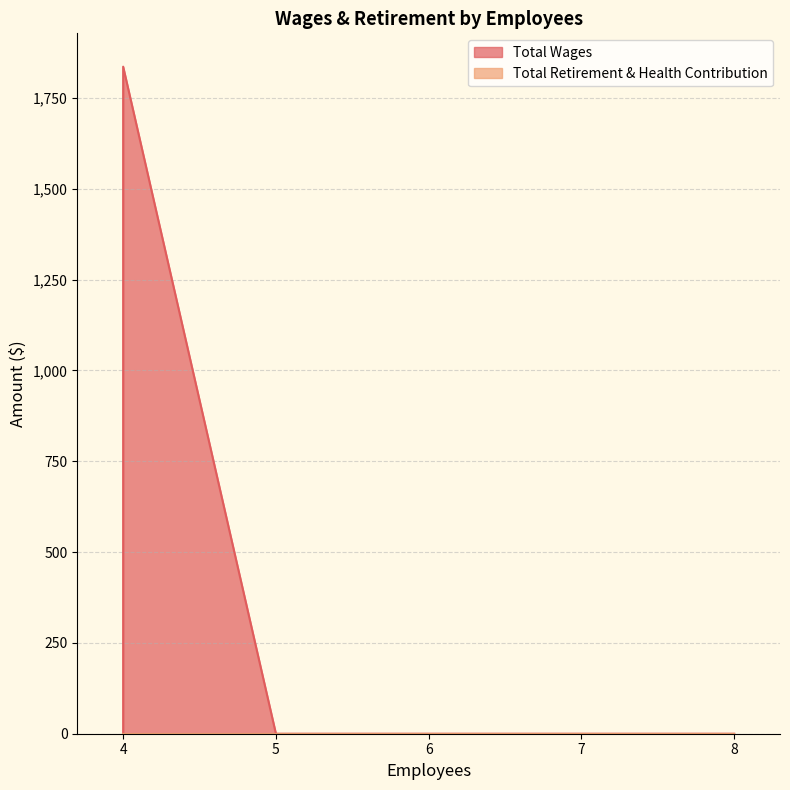

Is the value of Total Retirement & Health Contribution at 5 greater than the value of Total Wages at 5?

No